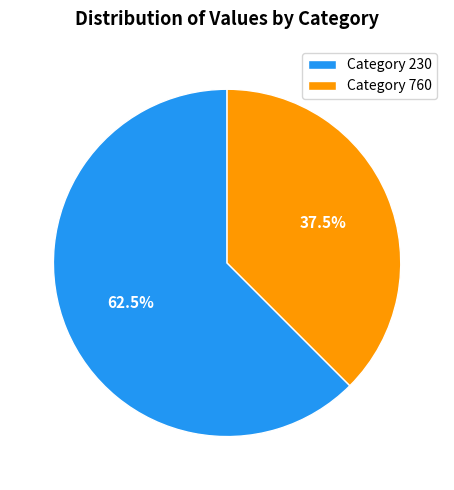

Is there any slice that represents more than half of the pie?

Yes